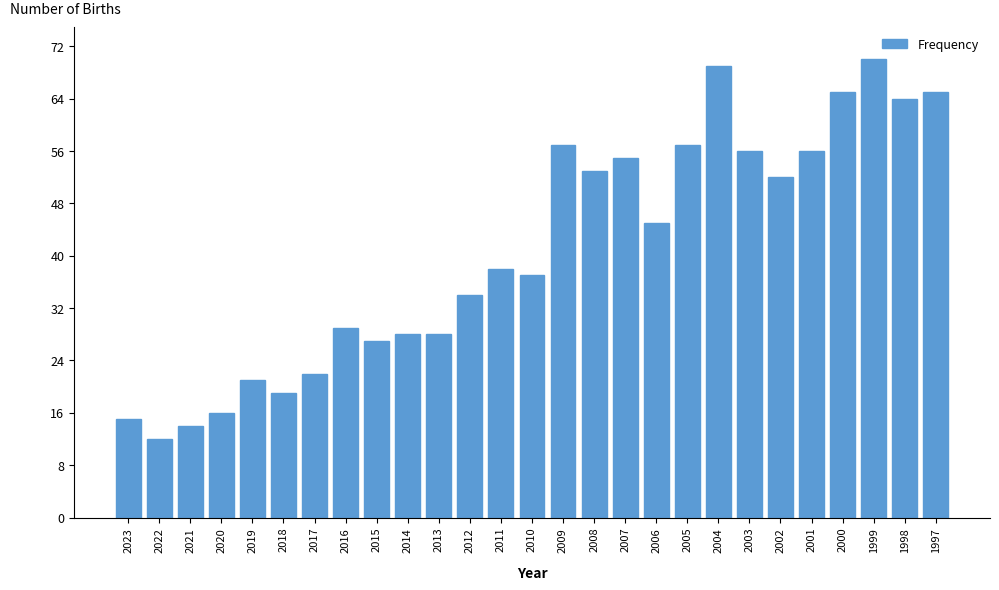

Reading left to right, transcribe all the data shown in this chart.

2023=15	2022=12	2021=14	2020=16	2019=21	2018=19	2017=22	2016=29	2015=27	2014=28	2013=28	2012=34	2011=38	2010=37	2009=57	2008=53	2007=55	2006=45	2005=57	2004=69	2003=56	2002=52	2001=56	2000=65	1999=70	1998=64	1997=65